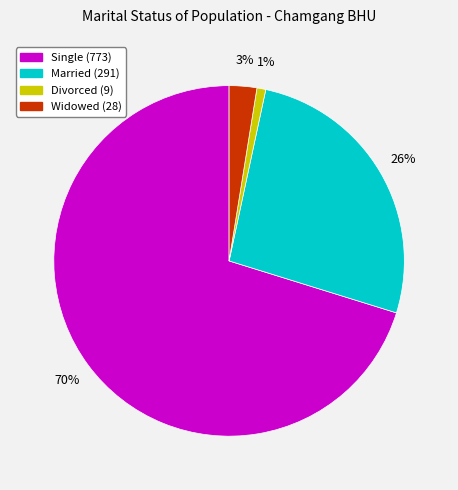

To the nearest percent, what is the average slice percentage?

25%